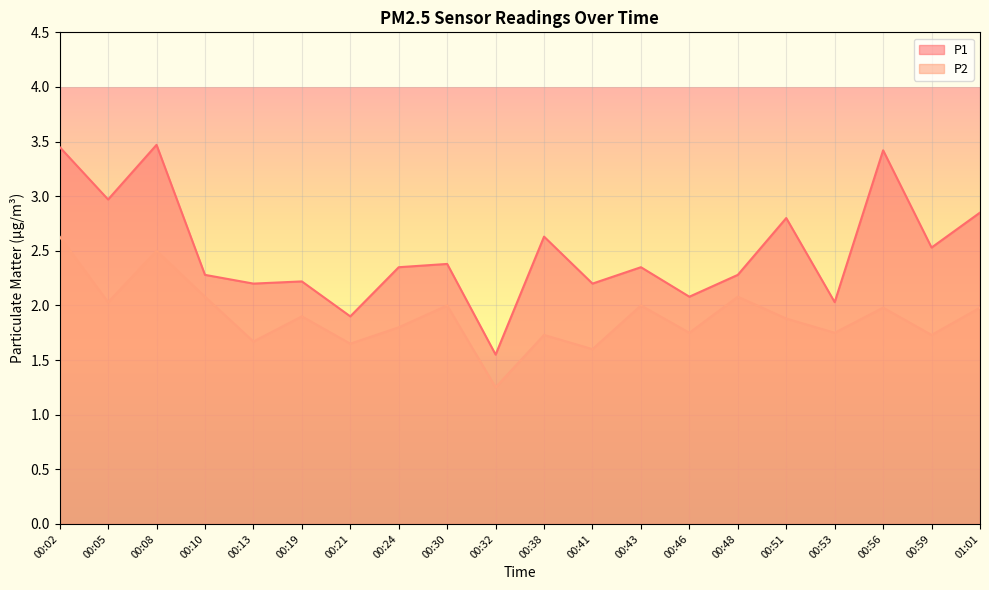

Reading right to left, extract all data points from this chart.

P1: 2.9	2.5	3.4	2.0	2.8	2.3	2.1	2.4	2.2	2.6	1.6	2.4	2.4	1.9	2.2	2.2	2.3	3.5	3.0	3.5
P2: 2.0	1.7	2.0	1.8	1.9	2.1	1.8	2.0	1.6	1.7	1.2	2.0	1.8	1.6	1.9	1.7	2.1	2.5	2.0	2.6